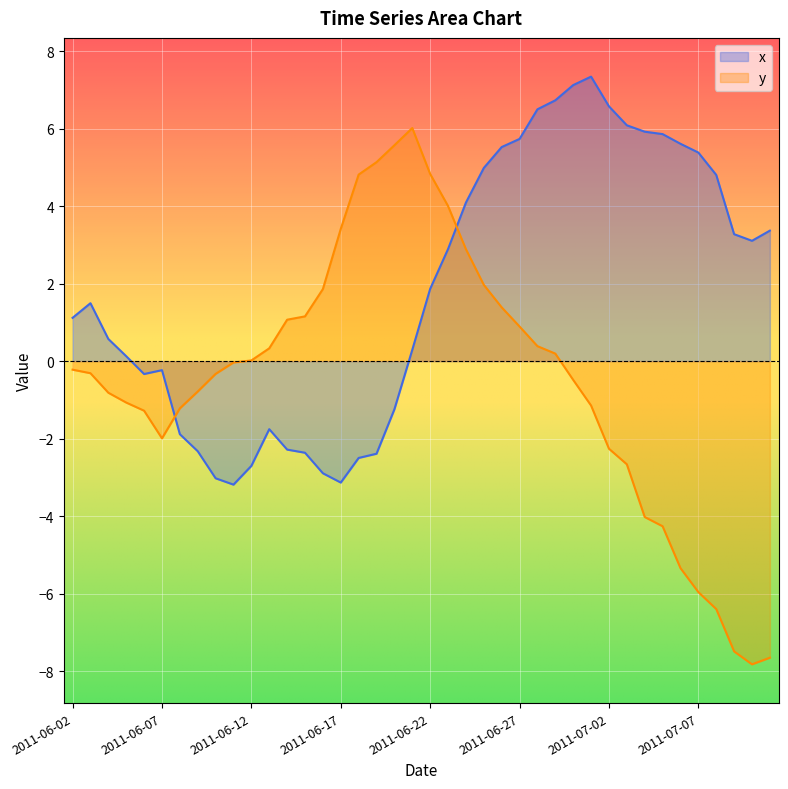

Where is the first local maximum for y?

2011-06-21